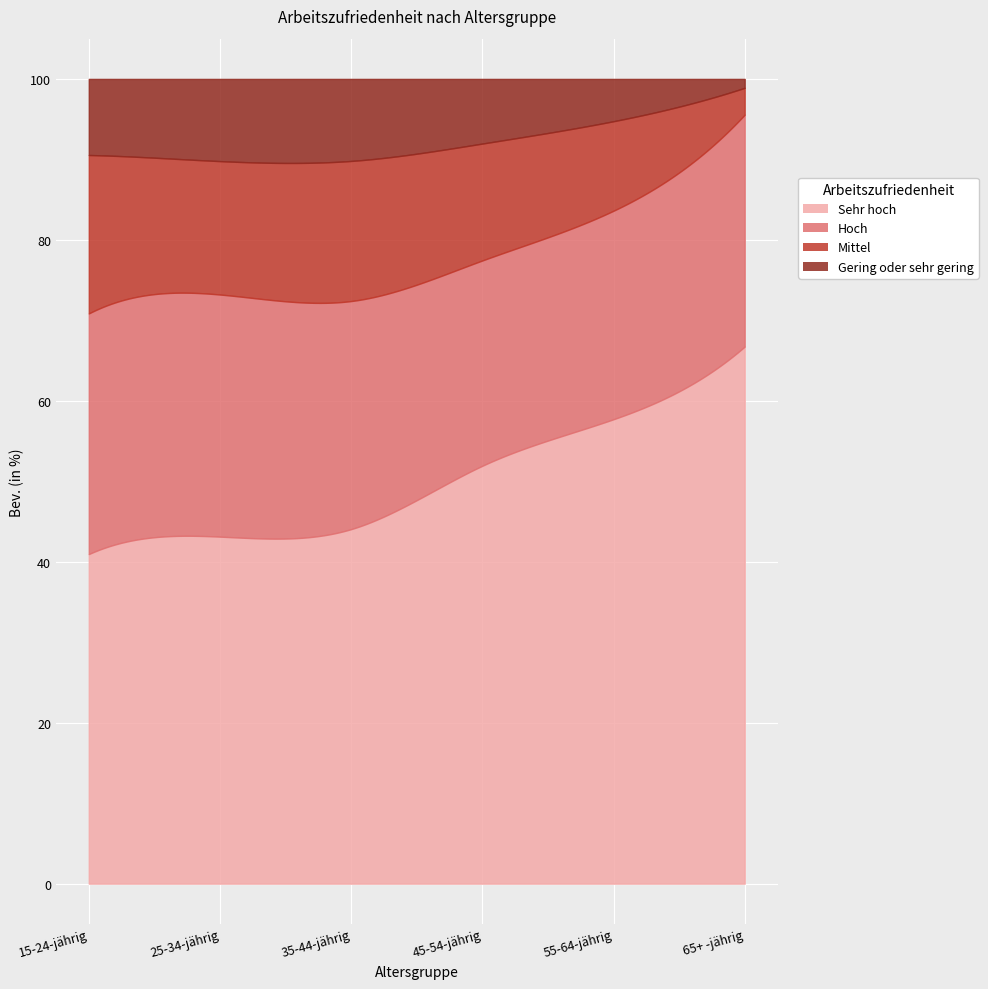

What is the label of the 3rd point from the left?

35-44-jährig